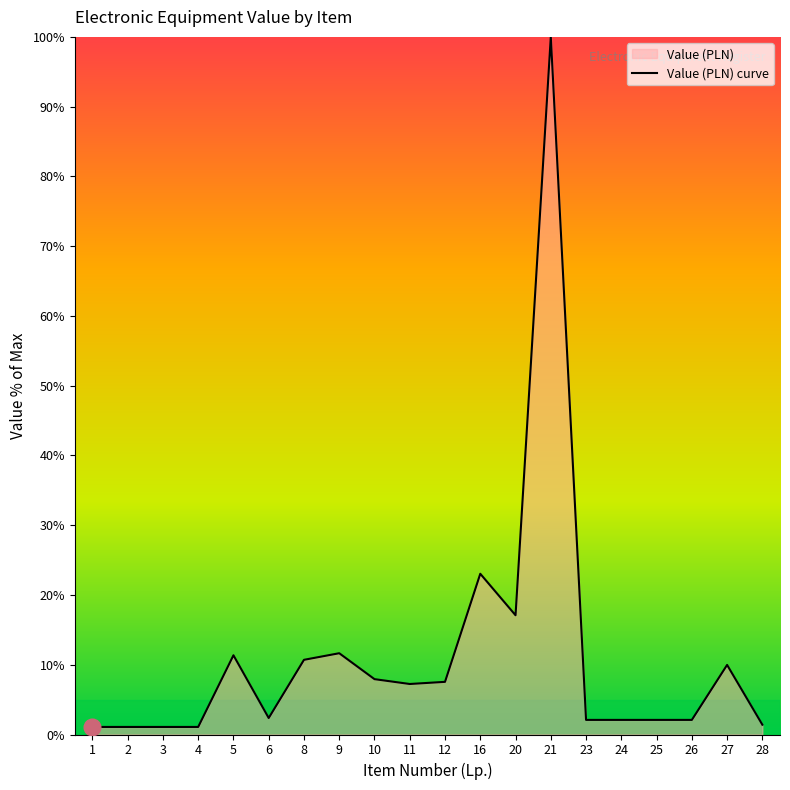

Reading left to right, what are all the values shown in this chart?

1.1	1.1	1.1	1.1	11.4	2.4	10.7	11.7	7.9	7.2	7.5	23.0	17.1	100.0	2.1	2.1	2.1	2.1	10.0	1.4